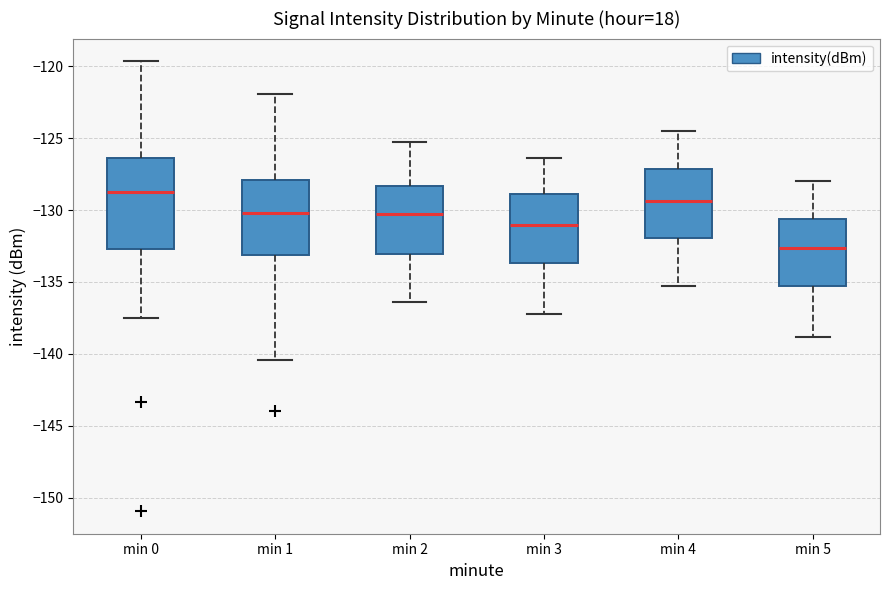

Comparing the boxes themselves (not the whiskers), which one is the tallest?

min 0